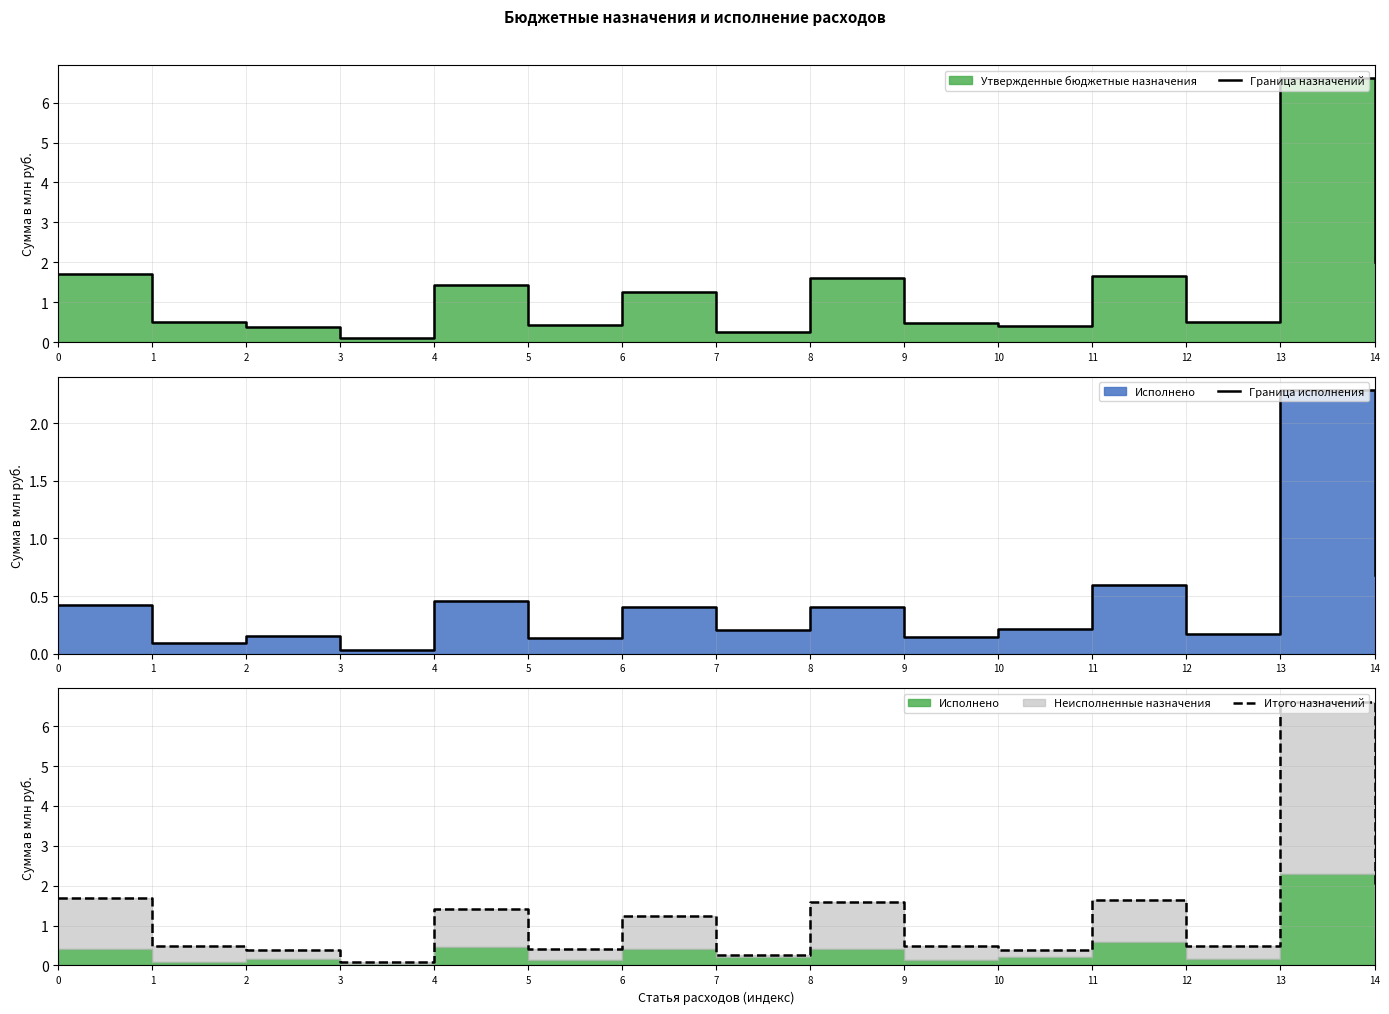

At which category does Граница исполнения reach its first local valley?

1